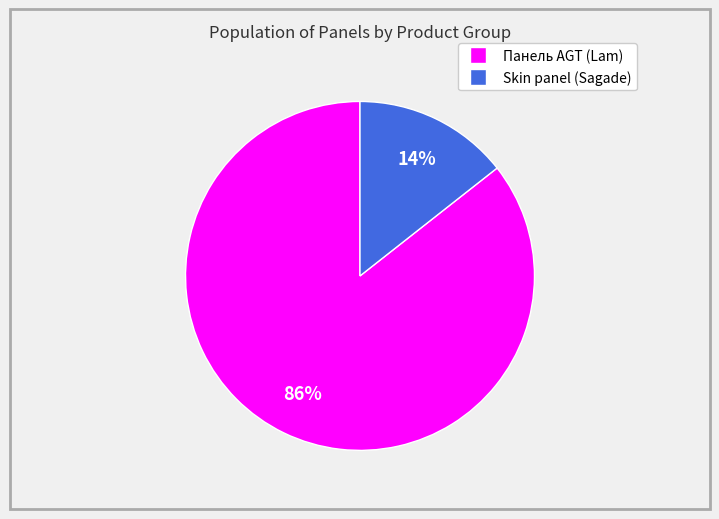

How many slices are in this pie chart?

2